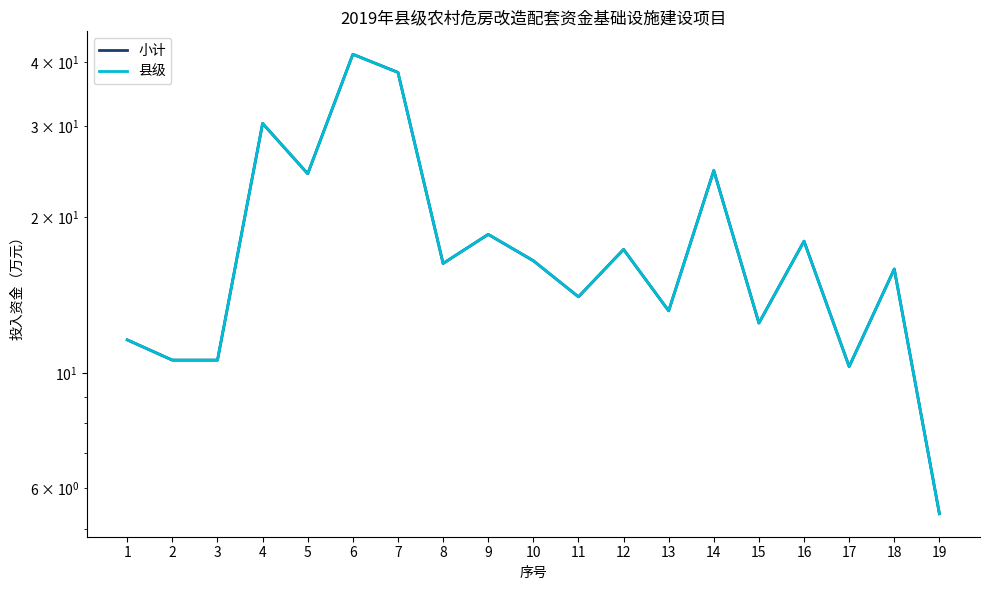

Reading left to right, list all the values displayed in this chart.

小计: 11.6	10.6	10.6	30.4	24.3	41.4	38.1	16.3	18.6	16.5	14.1	17.4	13.2	24.6	12.5	18.0	10.3	15.9	5.3
县级: 11.6	10.6	10.6	30.4	24.3	41.4	38.1	16.3	18.6	16.5	14.1	17.4	13.2	24.6	12.5	18.0	10.3	15.9	5.3